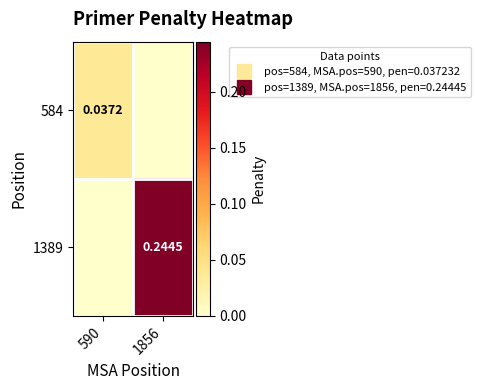

Is the value of 1389 at 1856 greater than the value of 584 at 1856?

Yes